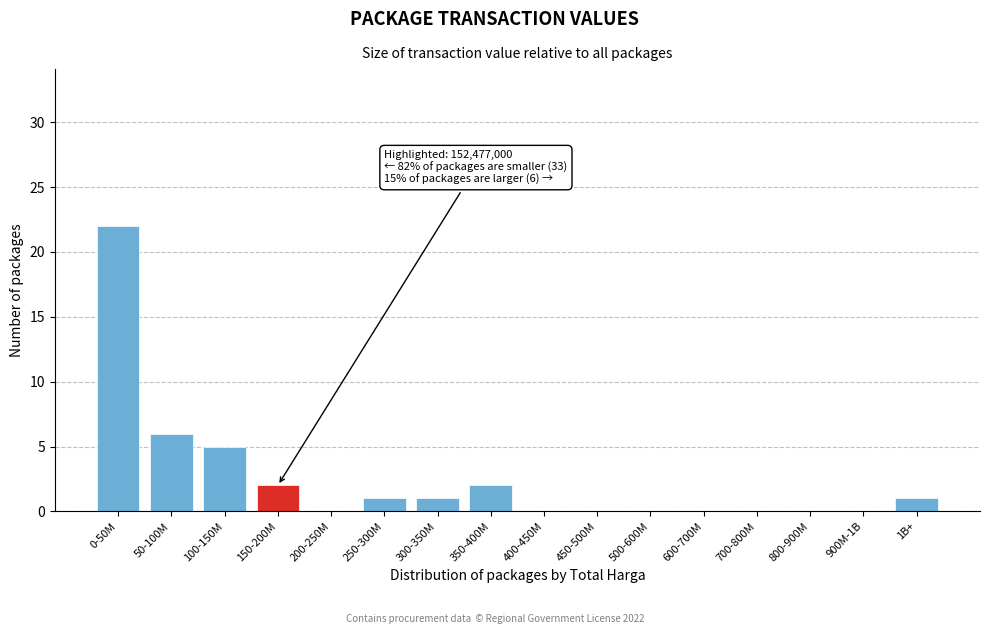

Reading right to left, list all the values displayed in this chart.

1B+=1	900M-1B=0	800-900M=0	700-800M=0	600-700M=0	500-600M=0	450-500M=0	400-450M=0	350-400M=2	300-350M=1	250-300M=1	200-250M=0	150-200M=2	100-150M=5	50-100M=6	0-50M=22